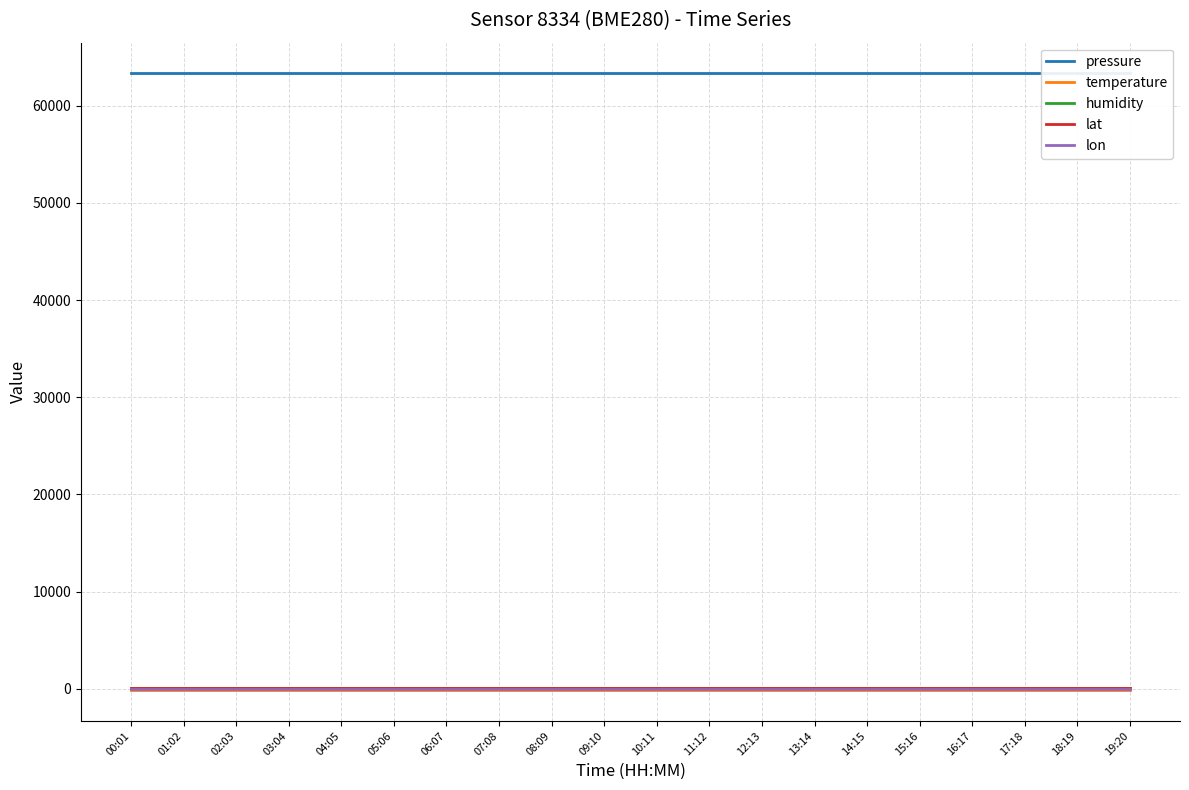

At 15:16, list the series in order from smallest to largest.

temperature, lon, lat, humidity, pressure